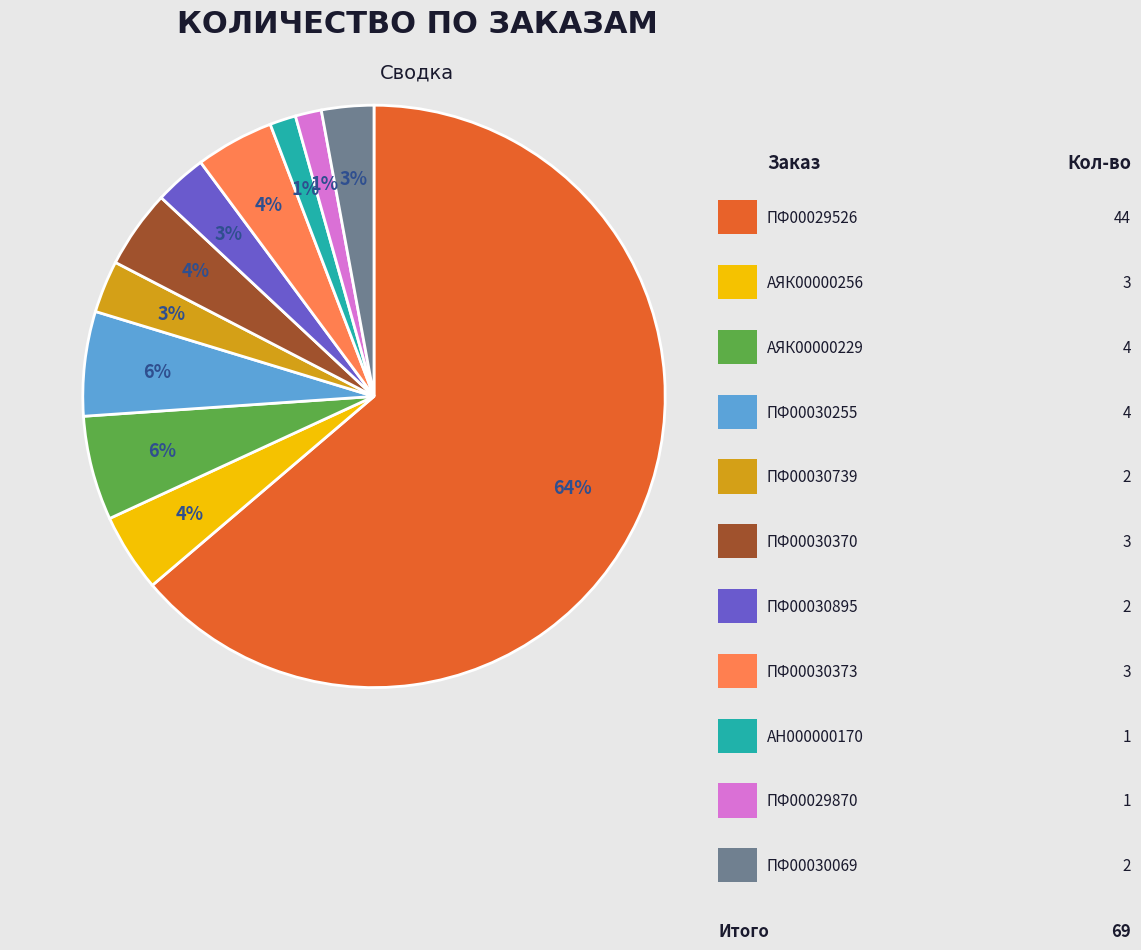

To the nearest percent, what is the average slice percentage?

9%